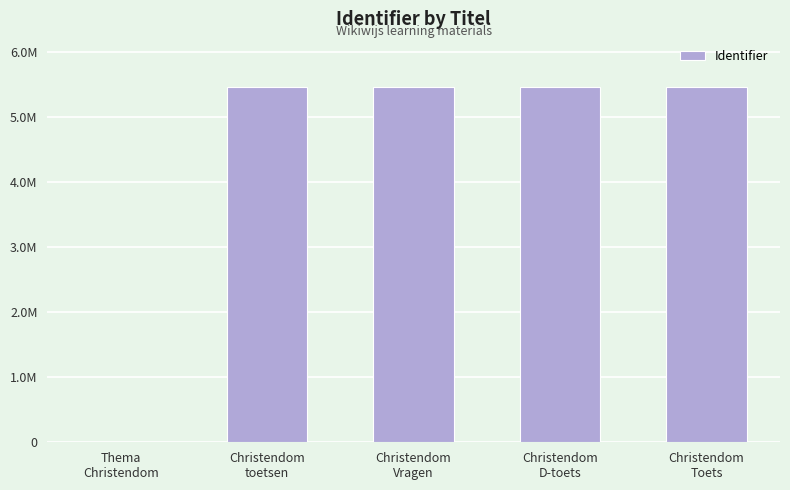

Rank the categories by value from lowest to highest.

Thema
Christendom, Christendom
toetsen, Christendom
Vragen, Christendom
D-toets, Christendom
Toets